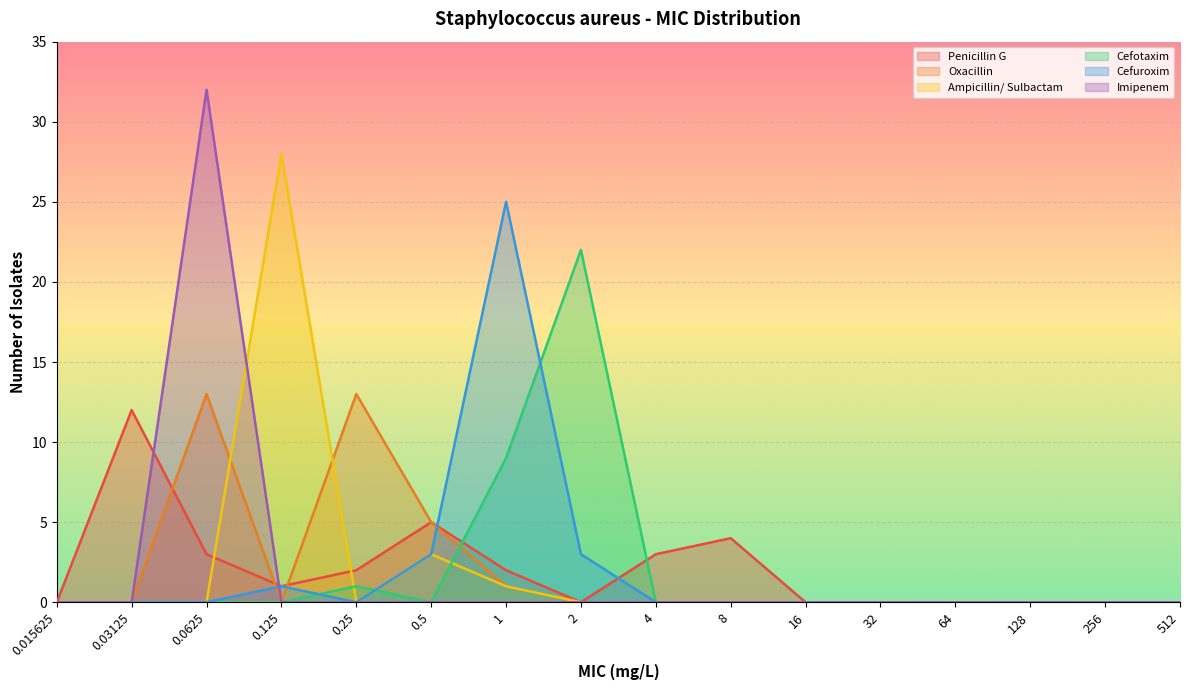

Reading left to right, what are all the values shown in this chart?

Penicillin G: 0.015625=0	0.03125=12	0.0625=3	0.125=1	0.25=2	0.5=5	1=2	2=0	4=3	8=4	16=0	32=0	64=0	128=0	256=0	512=0
Oxacillin: 0.015625=0	0.03125=0	0.0625=13	0.125=0	0.25=13	0.5=5	1=1	2=0	4=0	8=0	16=0	32=0	64=0	128=0	256=0	512=0
Ampicillin/ Sulbactam: 0.015625=0	0.03125=0	0.0625=0	0.125=28	0.25=0	0.5=3	1=1	2=0	4=0	8=0	16=0	32=0	64=0	128=0	256=0	512=0
Cefotaxim: 0.015625=0	0.03125=0	0.0625=0	0.125=0	0.25=1	0.5=0	1=9	2=22	4=0	8=0	16=0	32=0	64=0	128=0	256=0	512=0
Cefuroxim: 0.015625=0	0.03125=0	0.0625=0	0.125=1	0.25=0	0.5=3	1=25	2=3	4=0	8=0	16=0	32=0	64=0	128=0	256=0	512=0
Imipenem: 0.015625=0	0.03125=0	0.0625=32	0.125=0	0.25=0	0.5=0	1=0	2=0	4=0	8=0	16=0	32=0	64=0	128=0	256=0	512=0